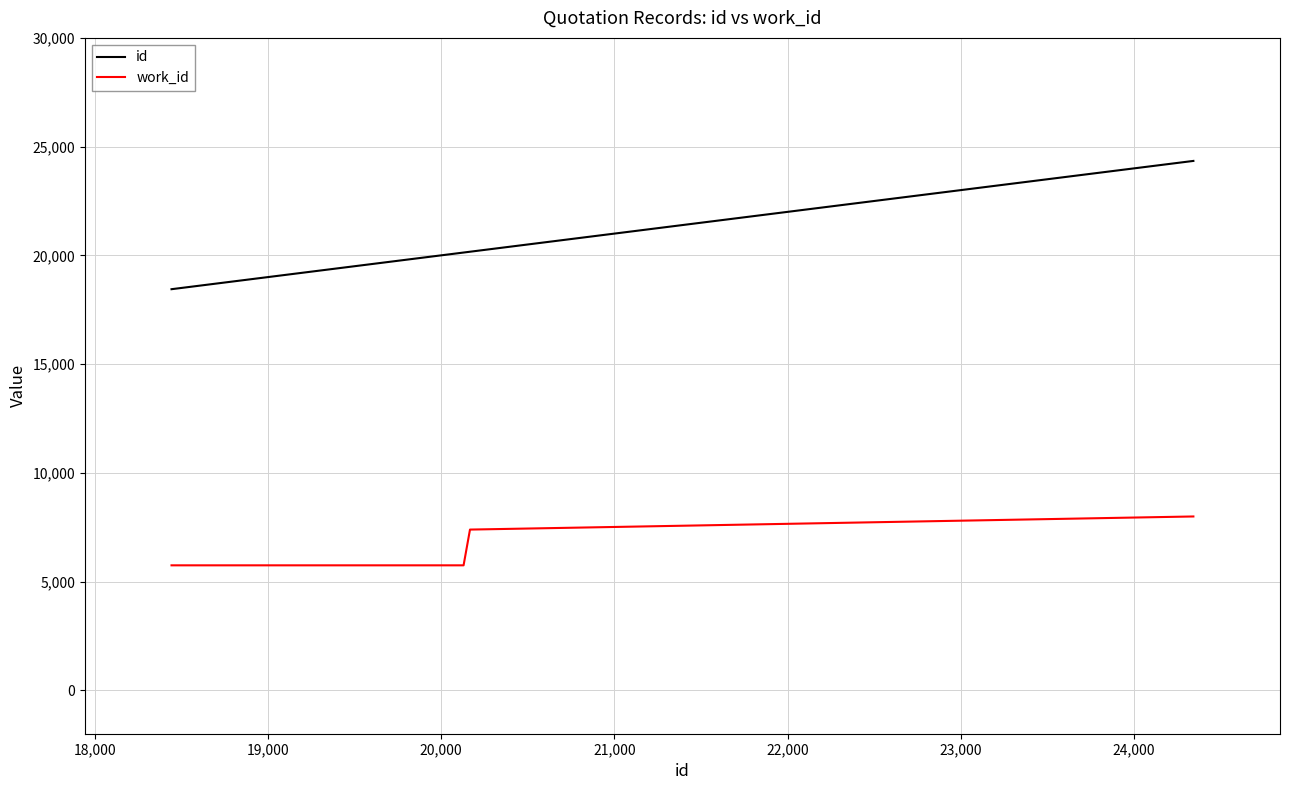

True or false: work_id has more than 1 points higher than both neighbors.

False